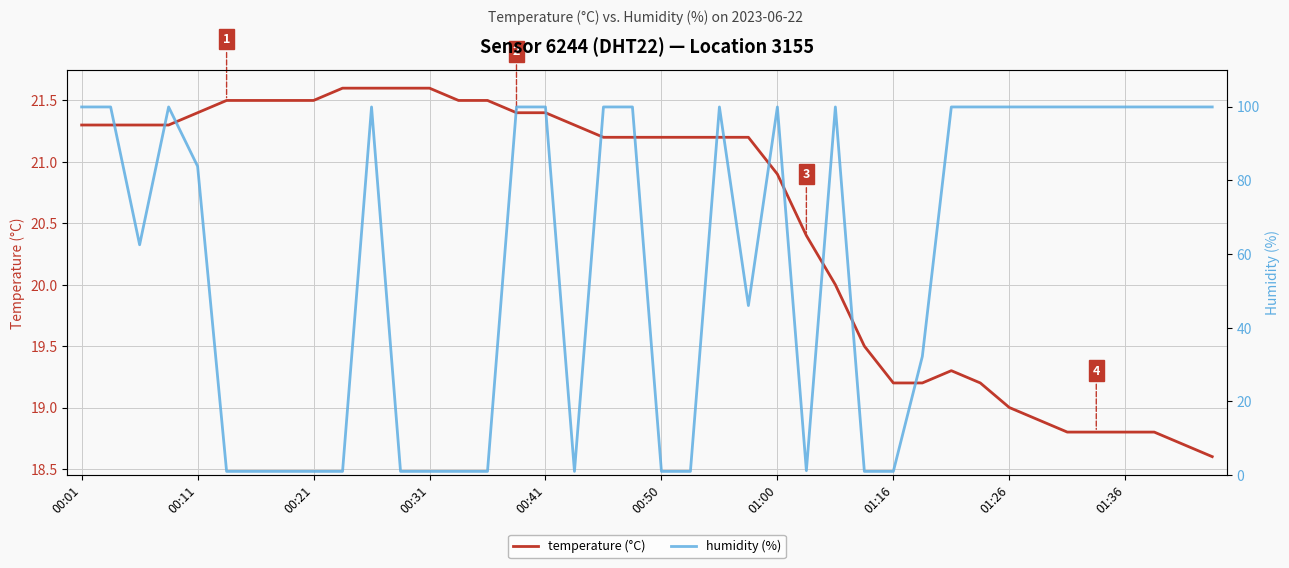

Is it true that temperature (°C) equals 20.9 at 01:00?

True